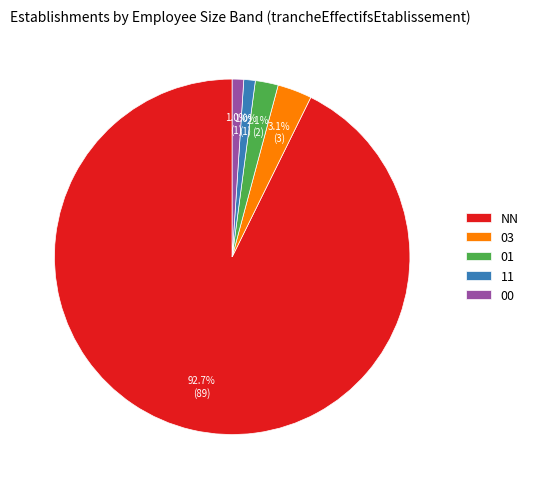

Which category accounts for the majority?

NN